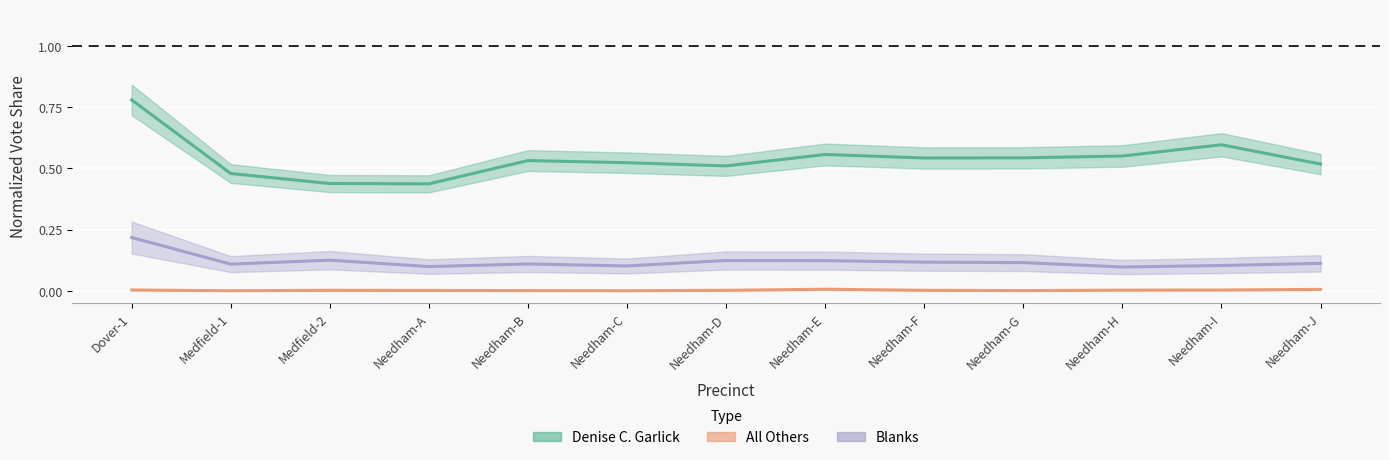

What is the sum of all Blanks values?

1.6